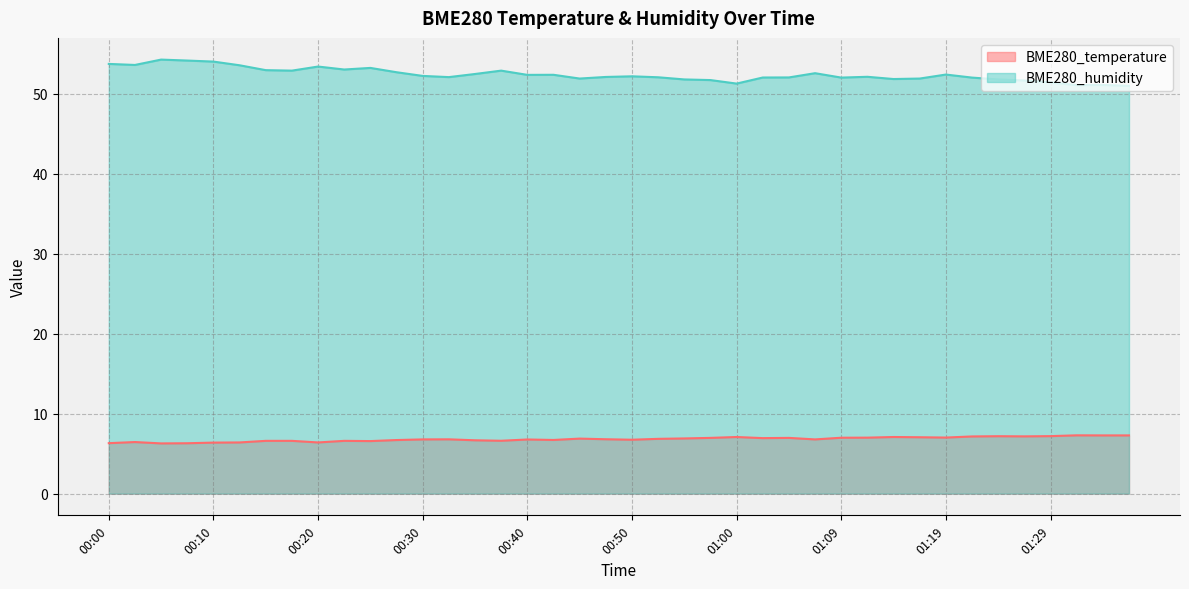

Rank the series by their maximum value, from lowest to highest.

BME280_temperature, BME280_humidity